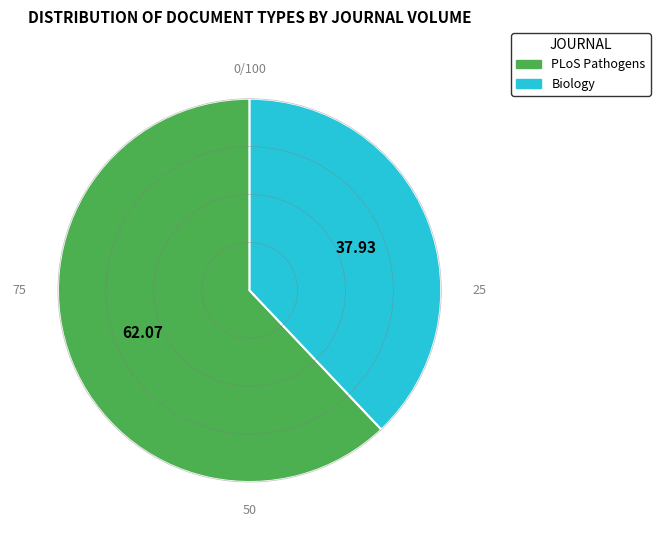

Which category accounts for the majority?

PLoS Pathogens